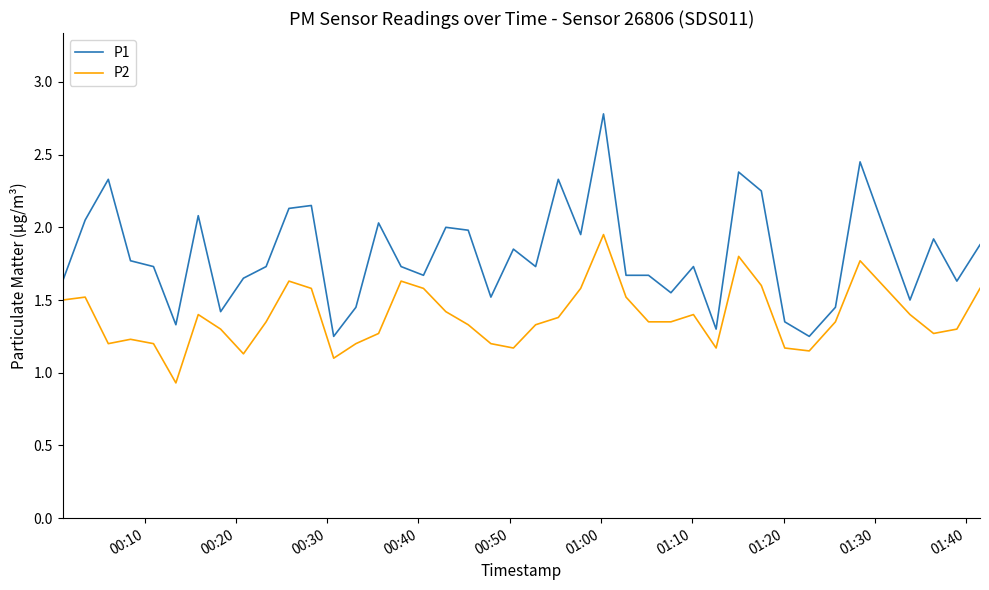

Is this an area chart (filled region under the line)?

No